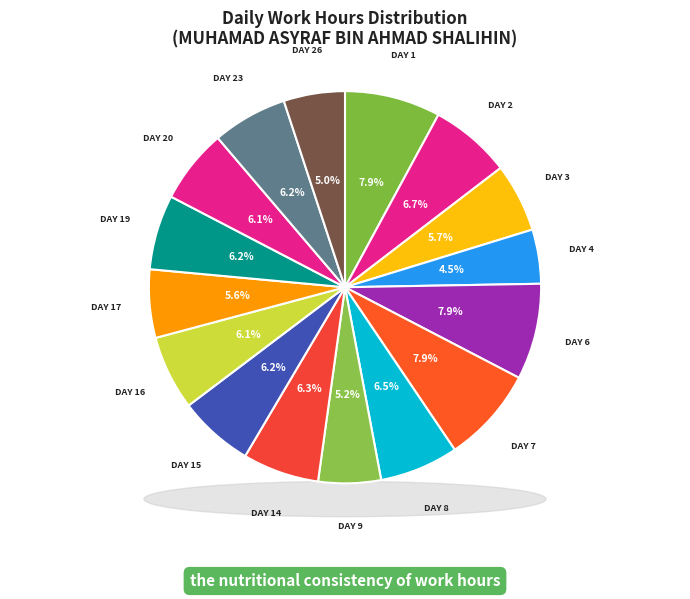

How much of the chart is everything except Day 15?

93.8%